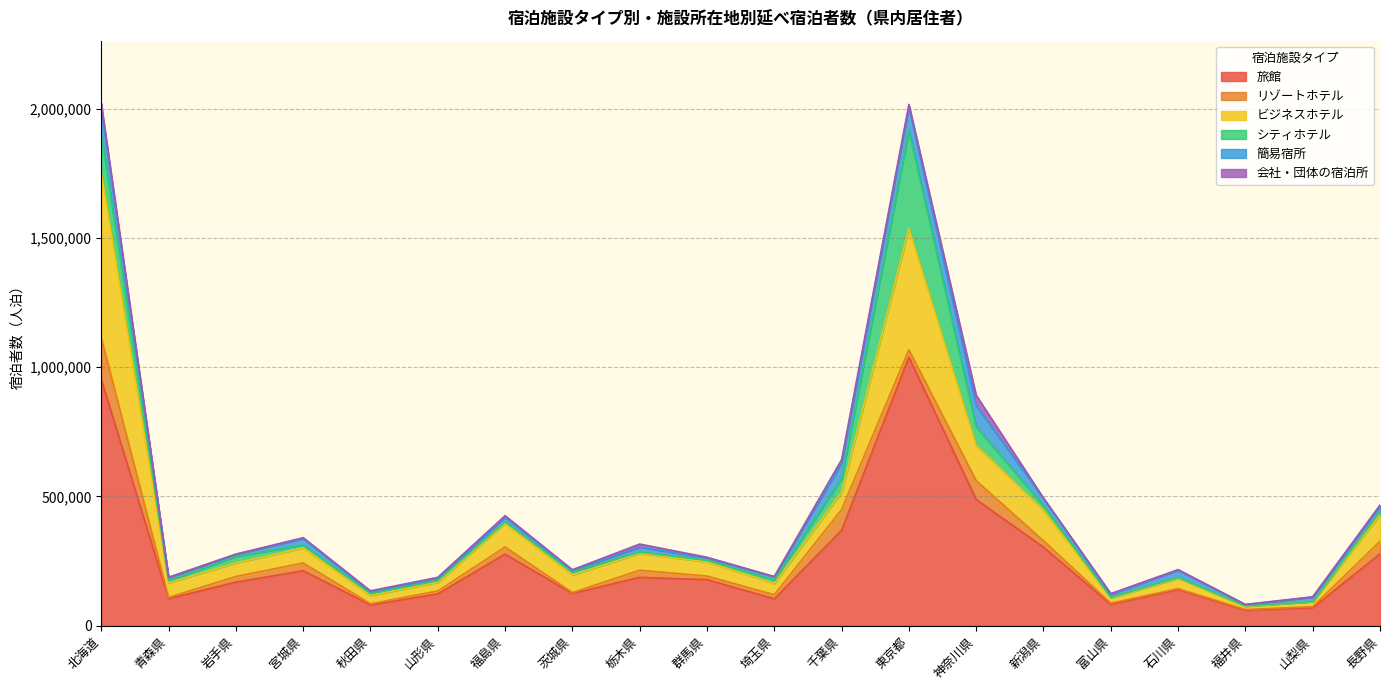

What is the difference between the second highest and minimum values in the 簡易宿所 series?

87000